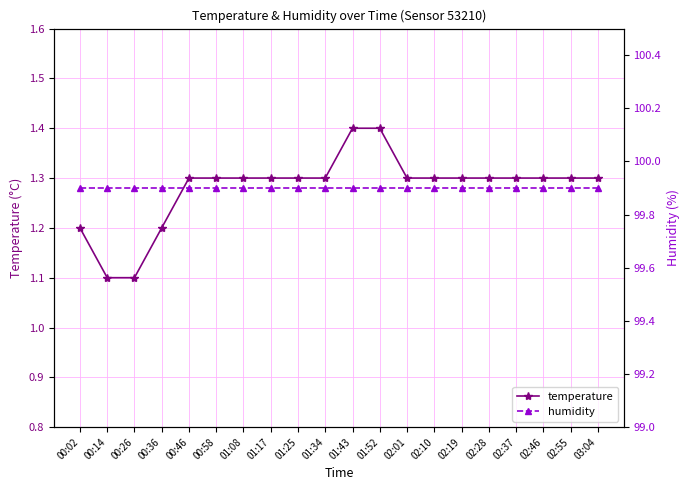

What is the label of the 12th point from the left?

01:52